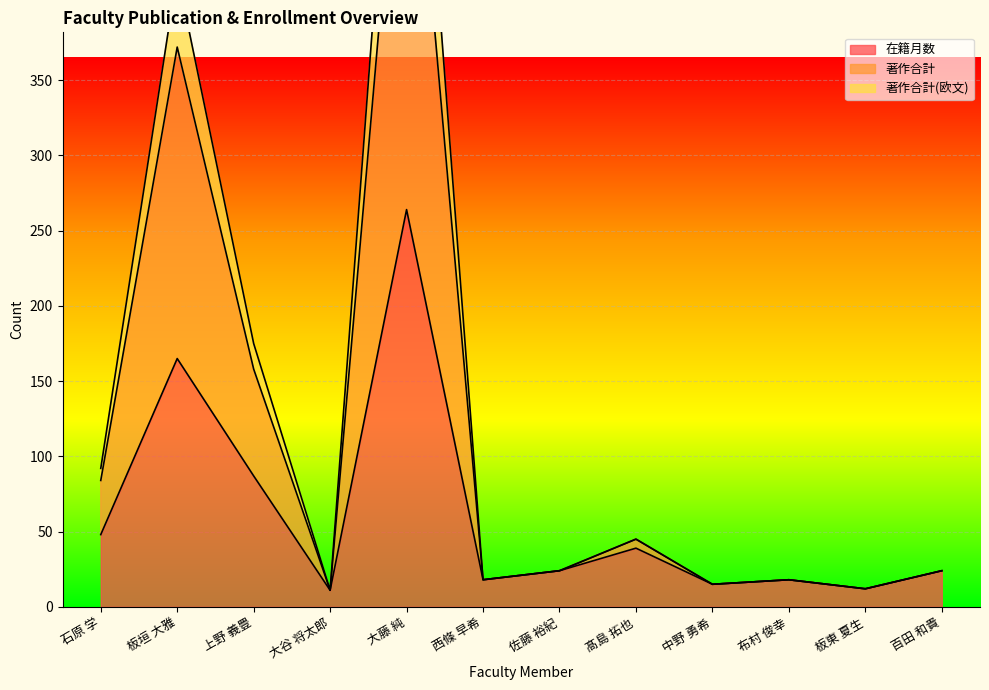

At which category is the sum across all series the highest?

大藤 純